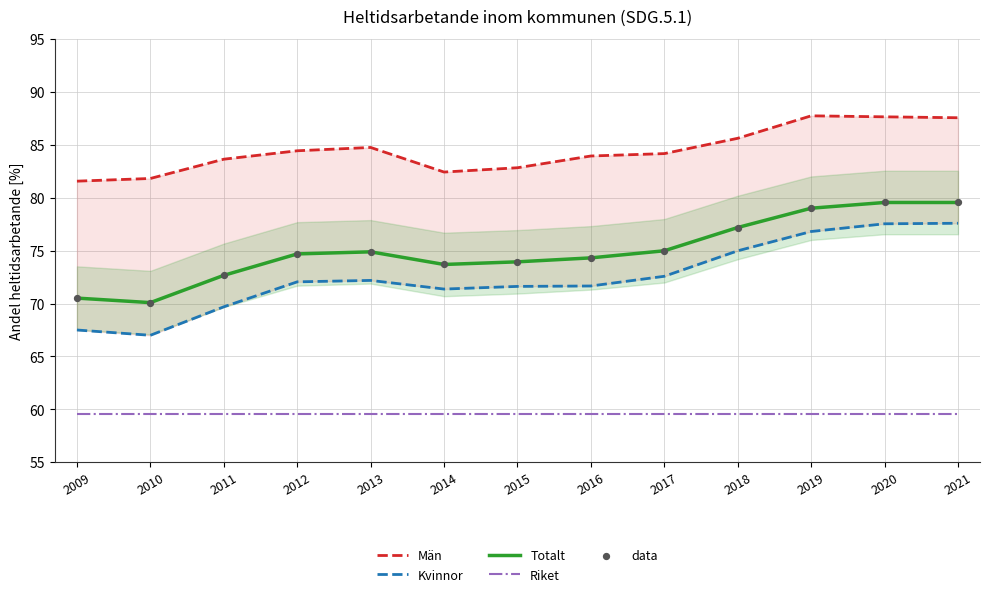

Which series contains the lowest Y value?

Riket